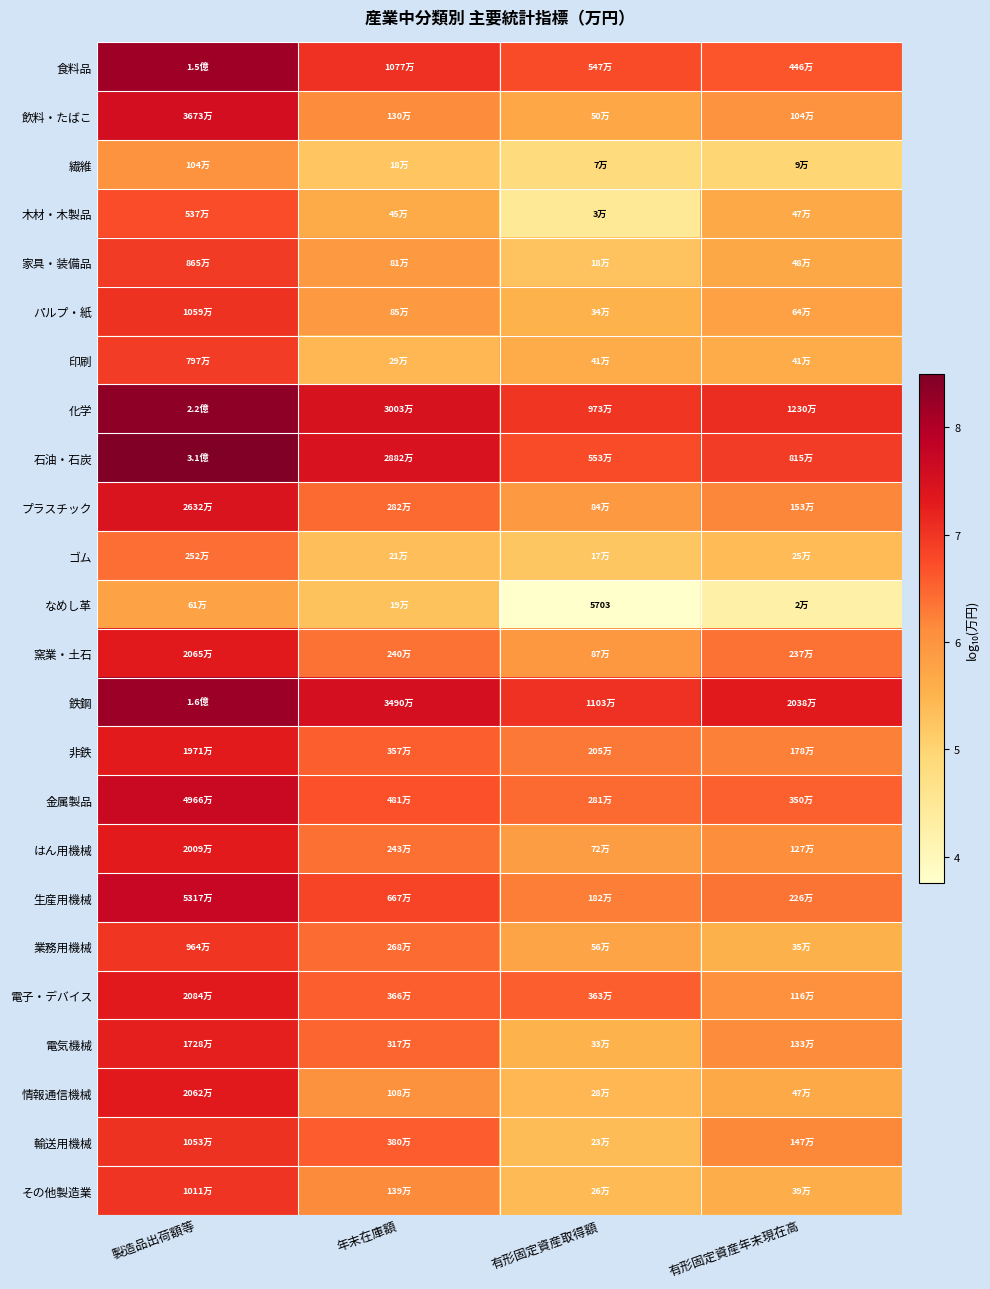

The value of 化学 at 製造品出荷額等 is 8.3. True or false?

True